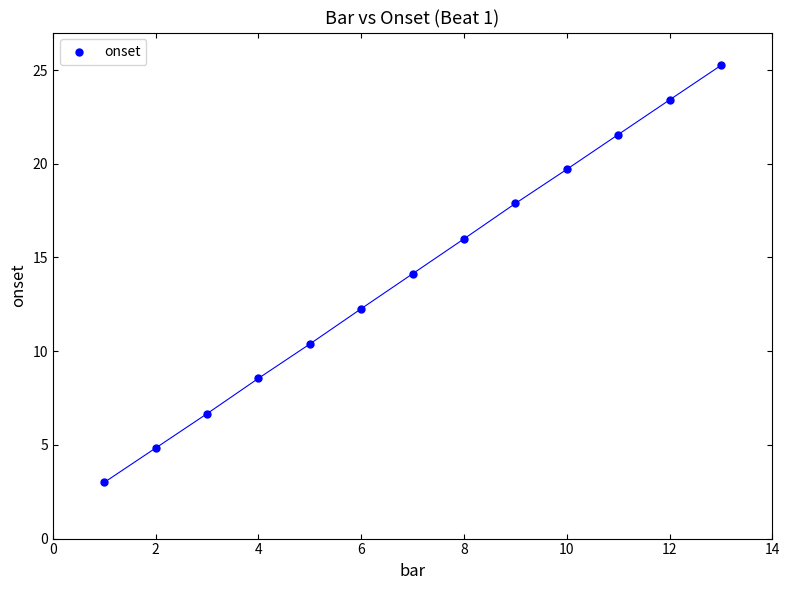

What is the range of X values (max minus min)?

12.0